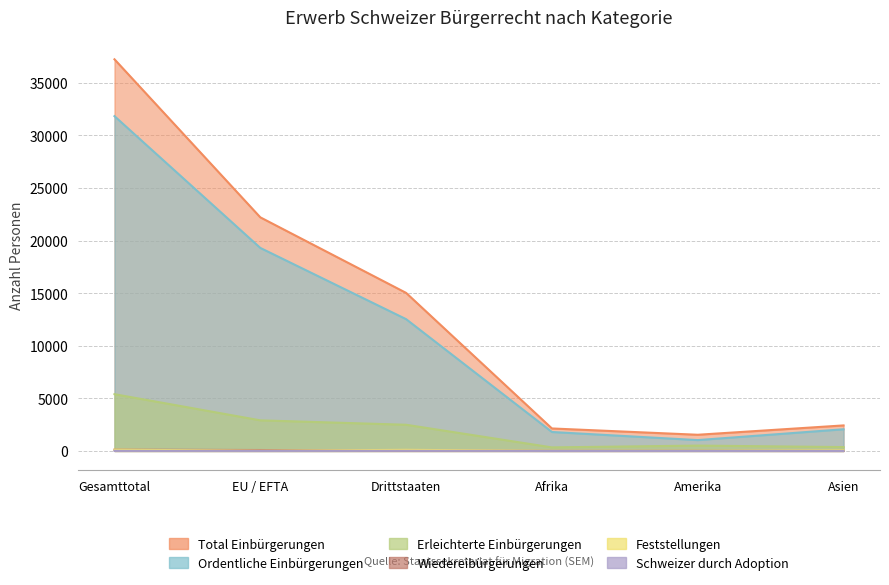

What is the maximum value shown in the chart?

37237